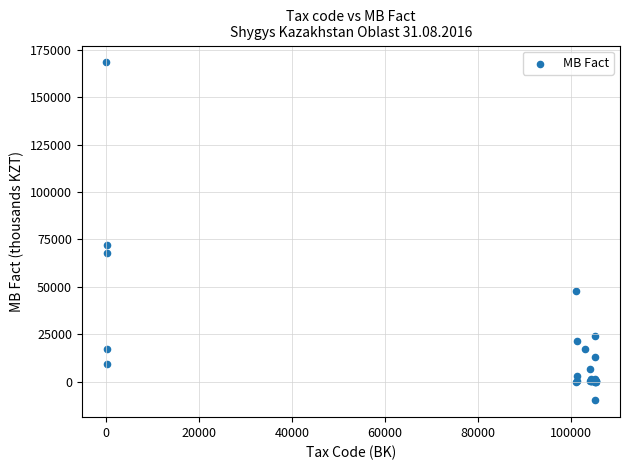

What Y value in the scatter plot is closest to 79221?

72042.6